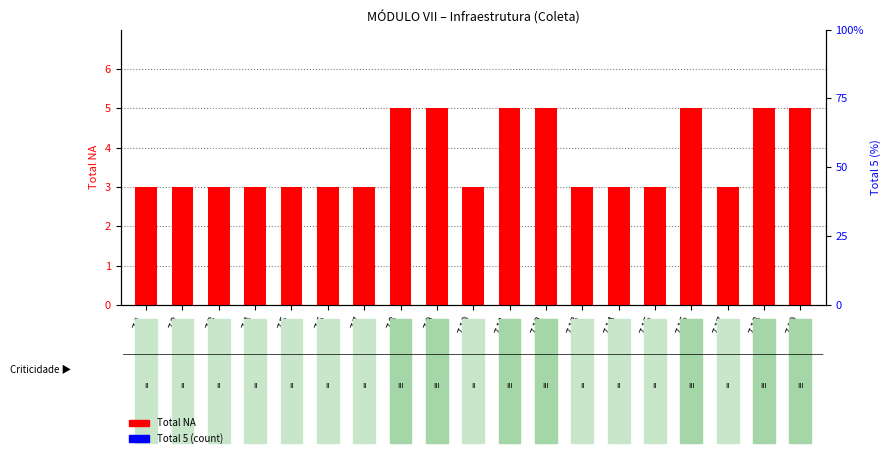

The value of Total 5 (count) at 7.12 is 0. True or false?

True